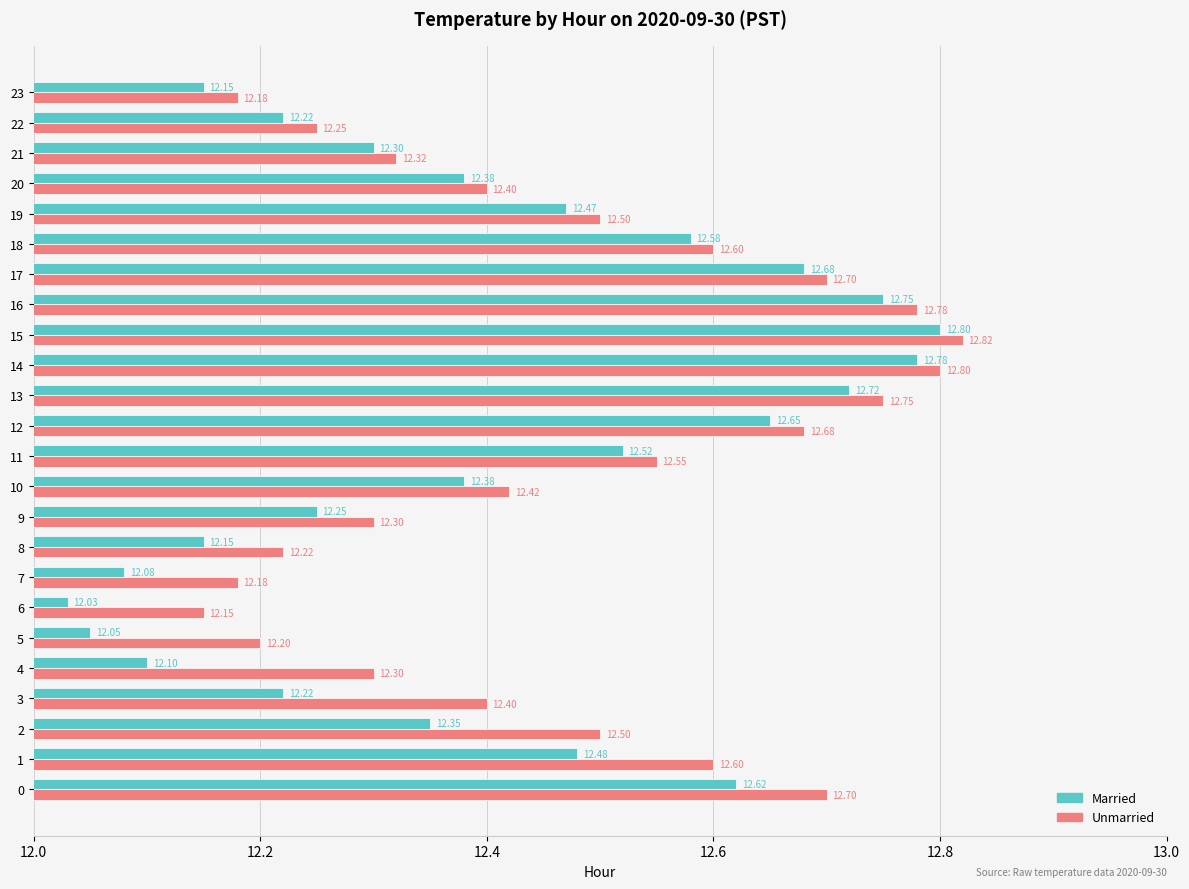

At how many categories does at least one series exceed 12?

24